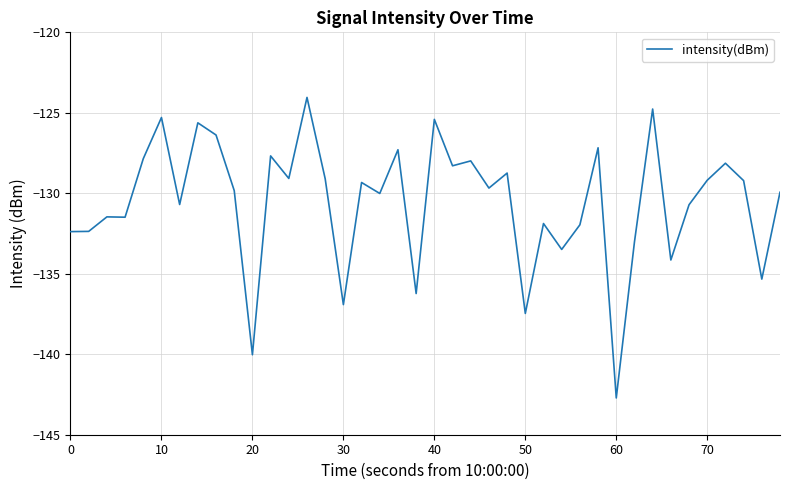

What is the maximum value shown in the chart?

-124.0